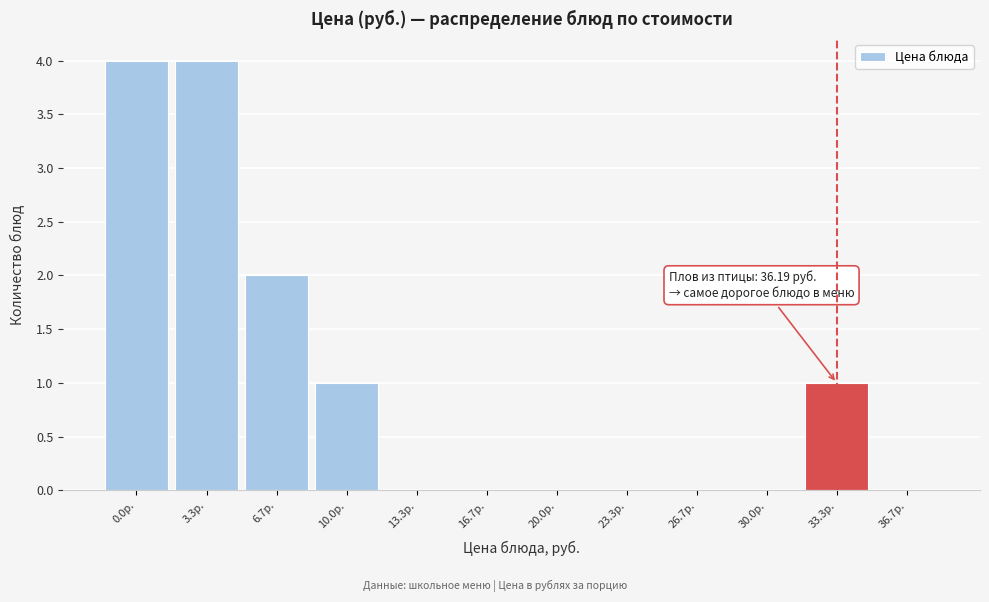

Reading left to right, transcribe all the data shown in this chart.

0.0р.=4	3.3р.=4	6.7р.=2	10.0р.=1	13.3р.=0	16.7р.=0	20.0р.=0	23.3р.=0	26.7р.=0	30.0р.=0	33.3р.=1	36.7р.=0